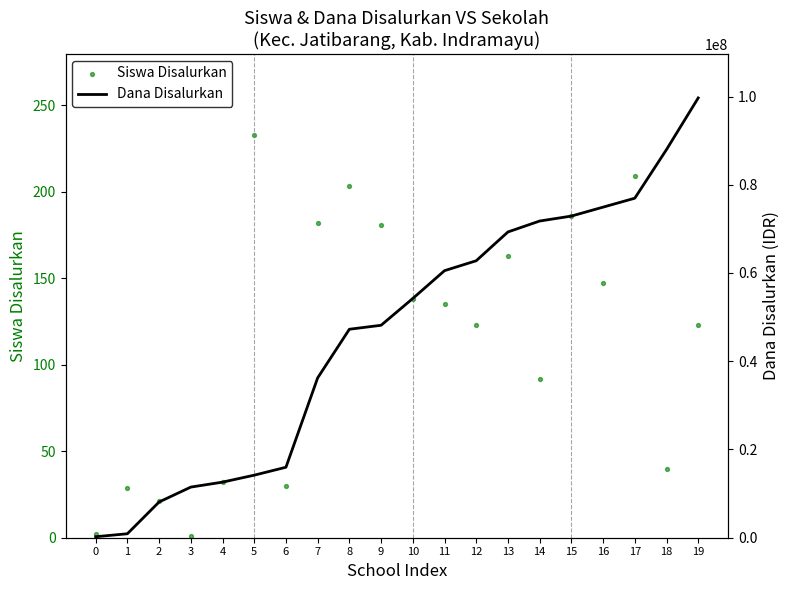

At which category is the sum across all series the highest?

19